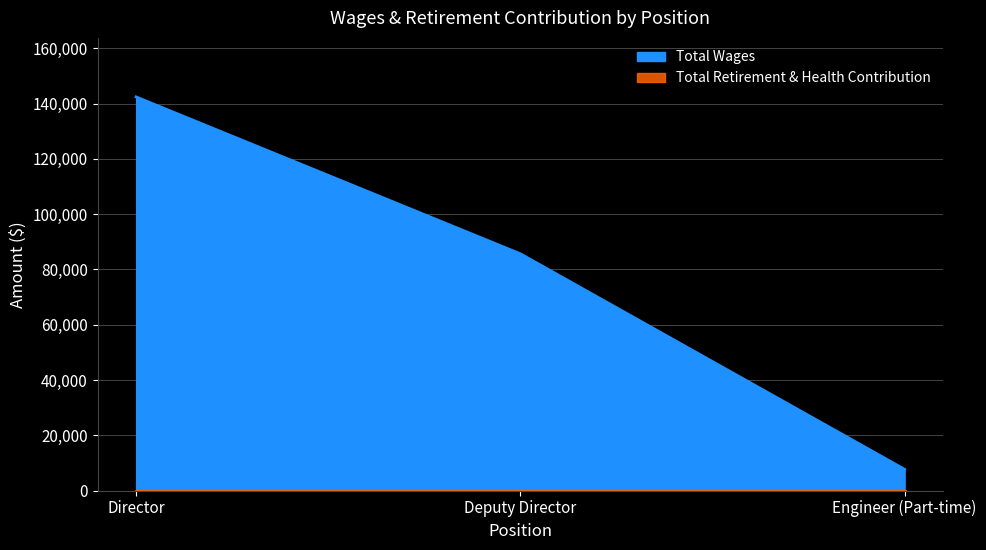

Reading right to left, transcribe all the data shown in this chart.

Engineer (Part-time)=7675	Deputy Director=85680	Director=142440